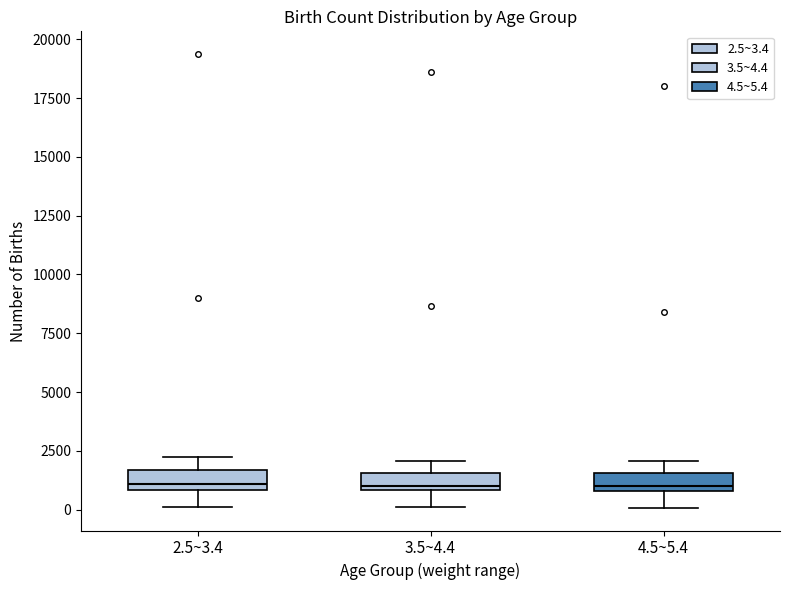

Where does the upper whisker of the box for 2.5~3.4 end on the y-axis? The values are not printed on the chart, so give them approximately, as read against the axis.

2500